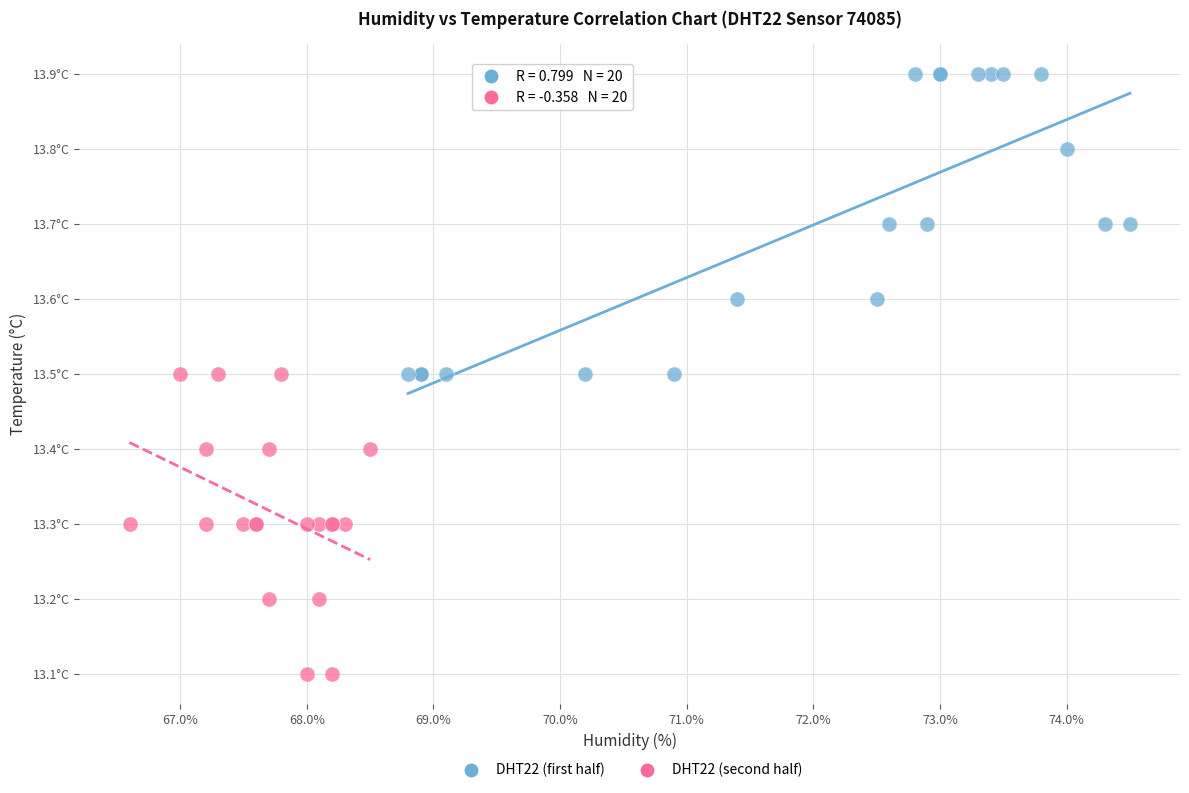

Which series contains the lowest Y value?

DHT22 (second half)